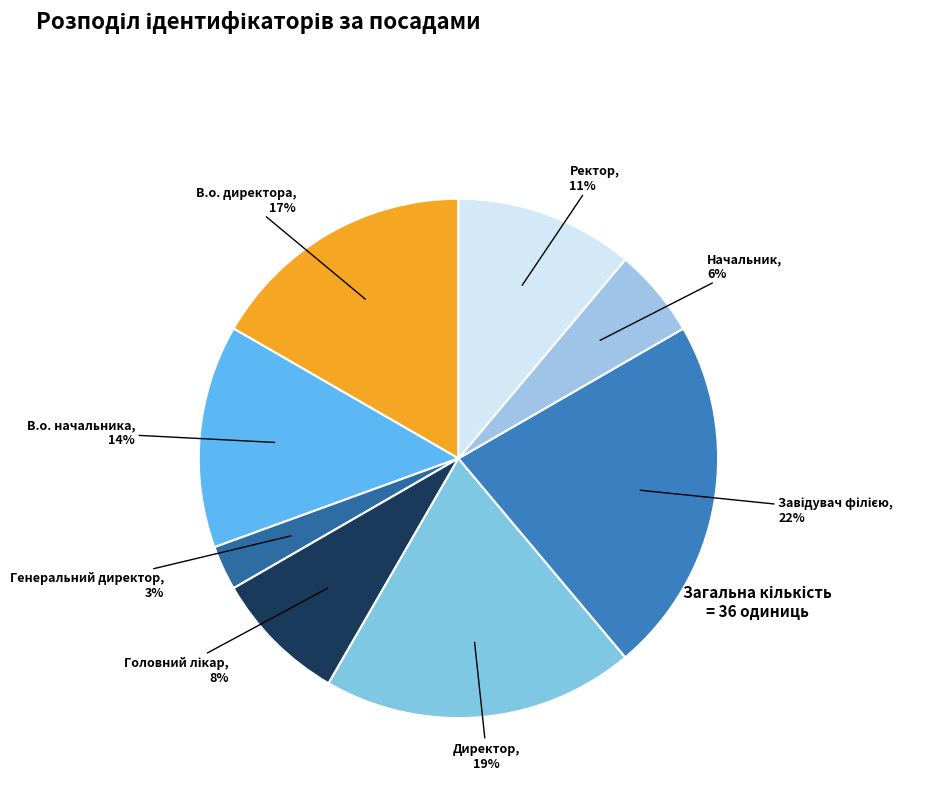

Combined, do Ректор and В.о. директора account for over 50%?

No